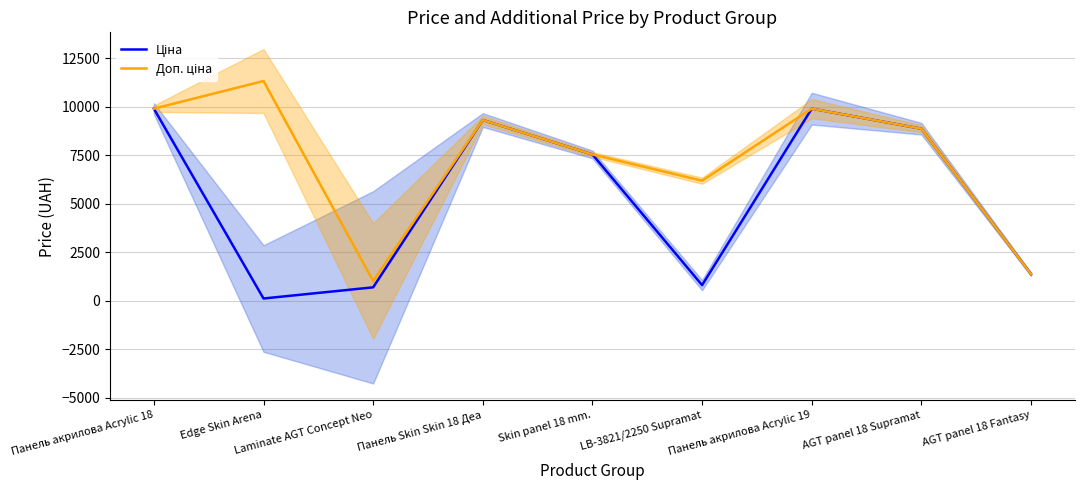

What is the label of the 4th point from the right?

LB-3821/2250 Supramat